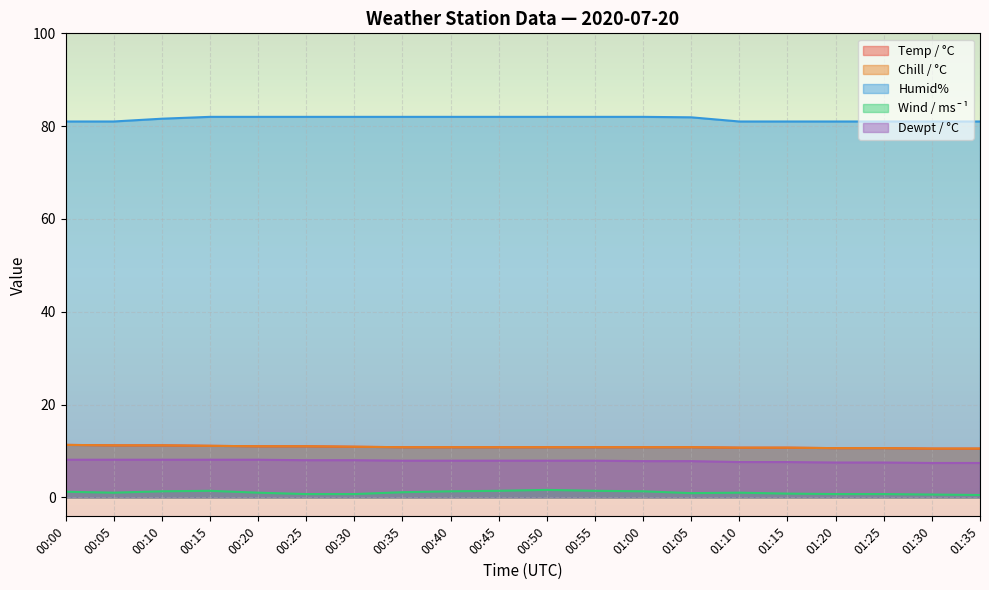

Which label corresponds to the smallest value in the chart?

01:35